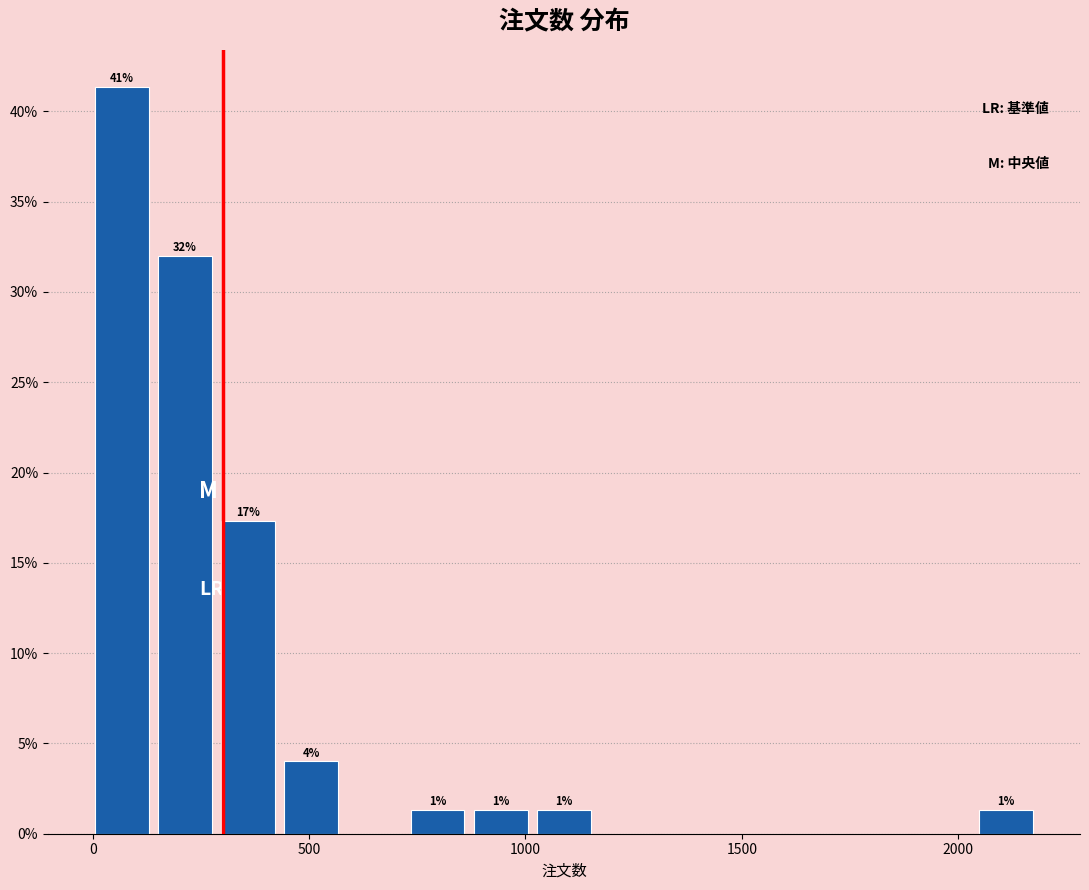

Read against the x-axis, roughly where is the centre of the tallest bar?

50